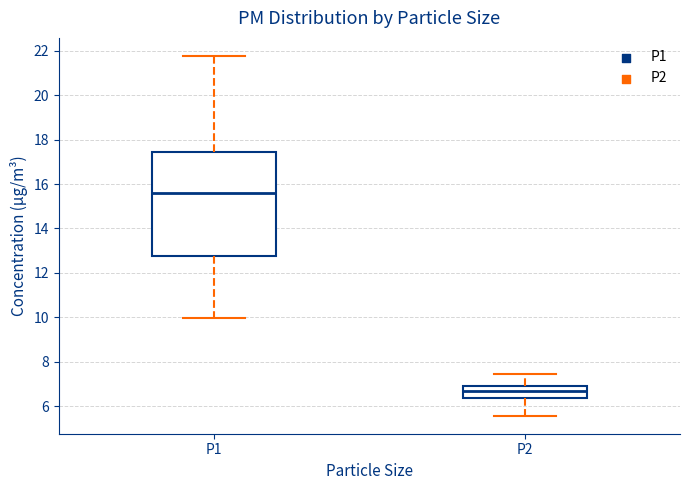

Comparing the boxes themselves (not the whiskers), which one is the tallest?

P1